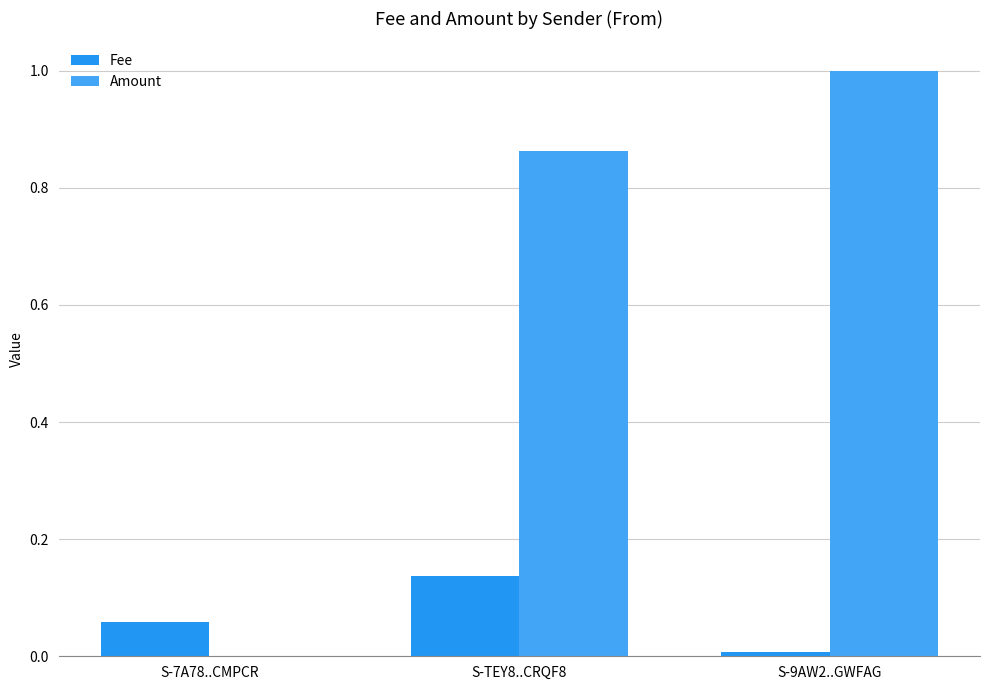

How many groups of bars are there?

3